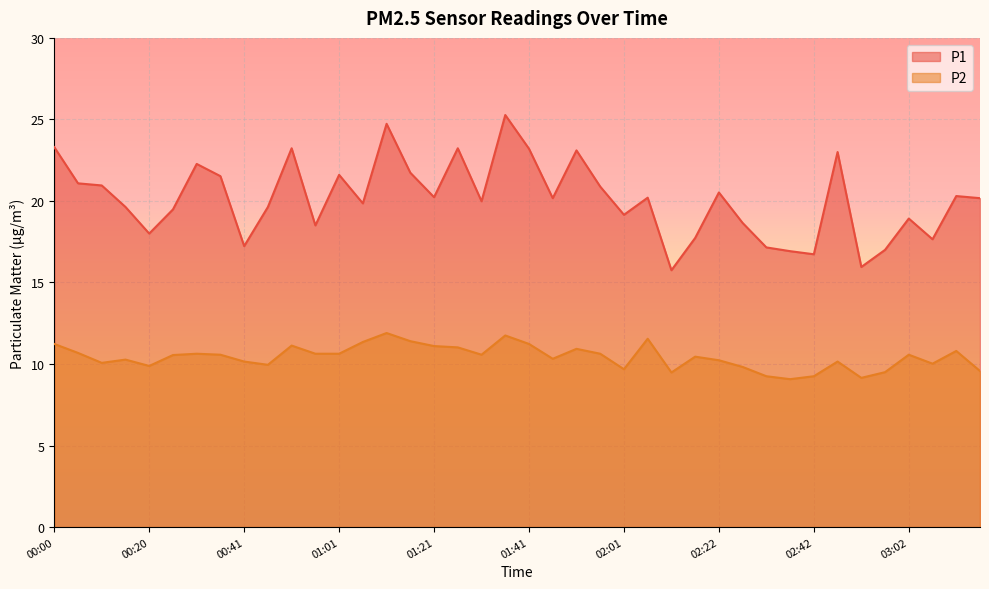

How many lines are shown in the chart?

2